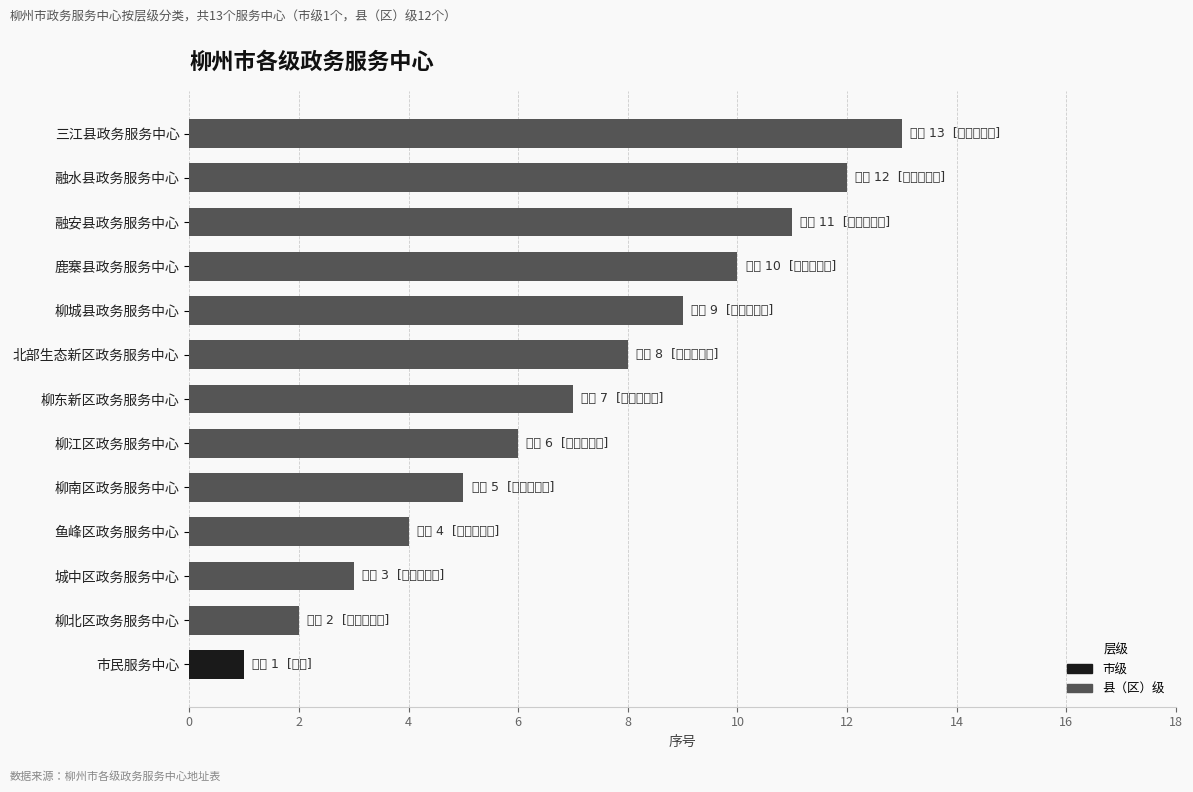

What is the difference between the second highest and second lowest values?

10